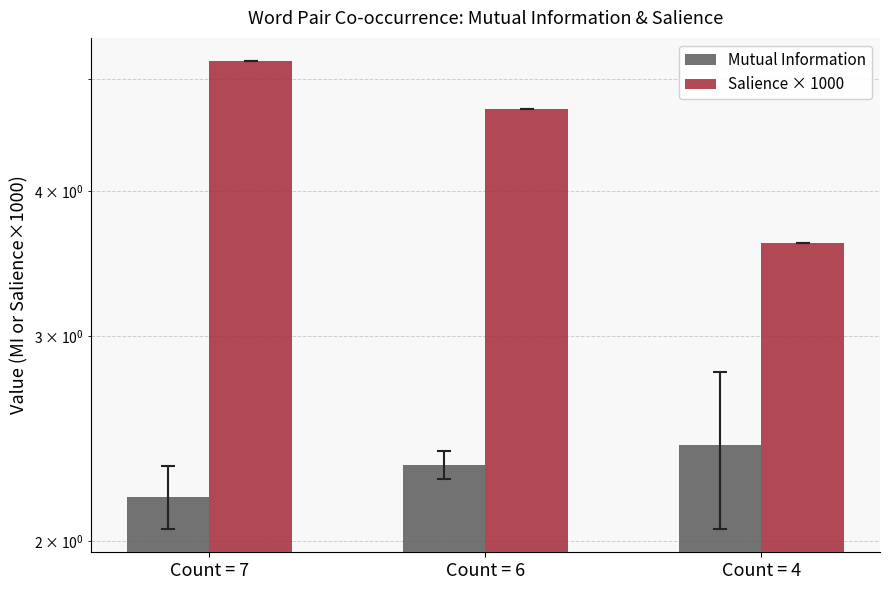

What is the difference between the maximum and minimum values in the Mutual Information series?

0.2